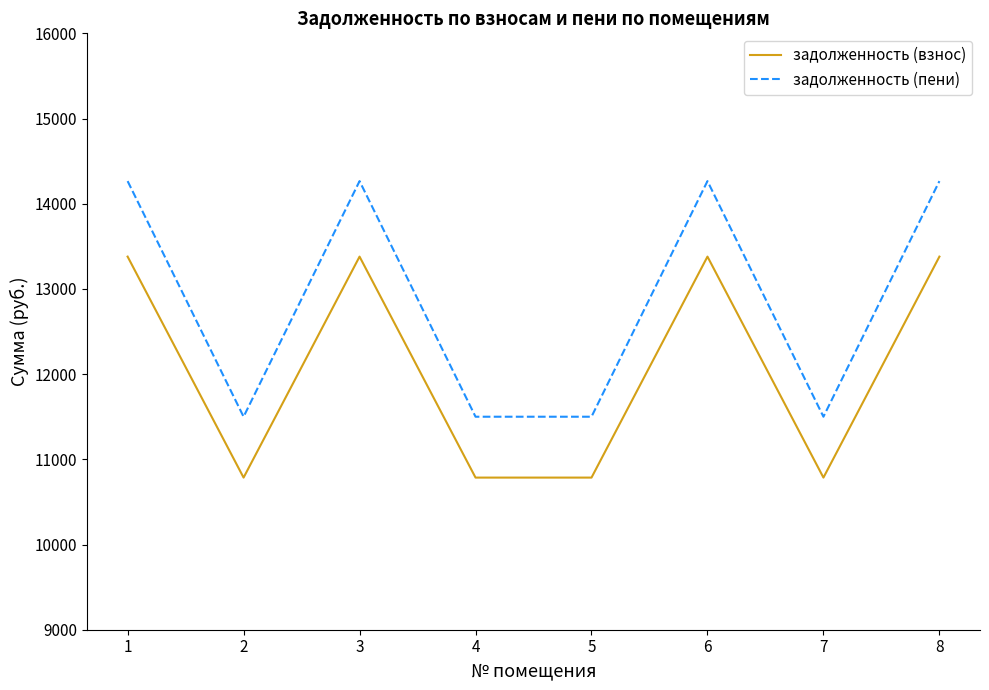

At which label does задолженность (пени) first exceed 14265?

1